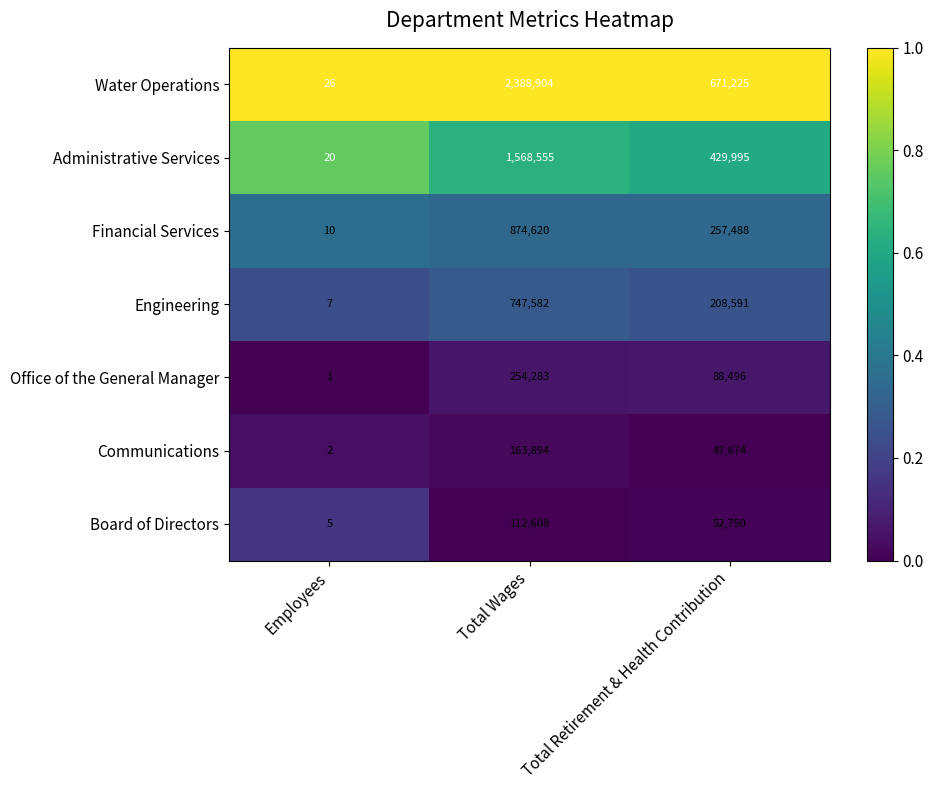

What is the difference between the highest and lowest values at Total Wages?

2276296